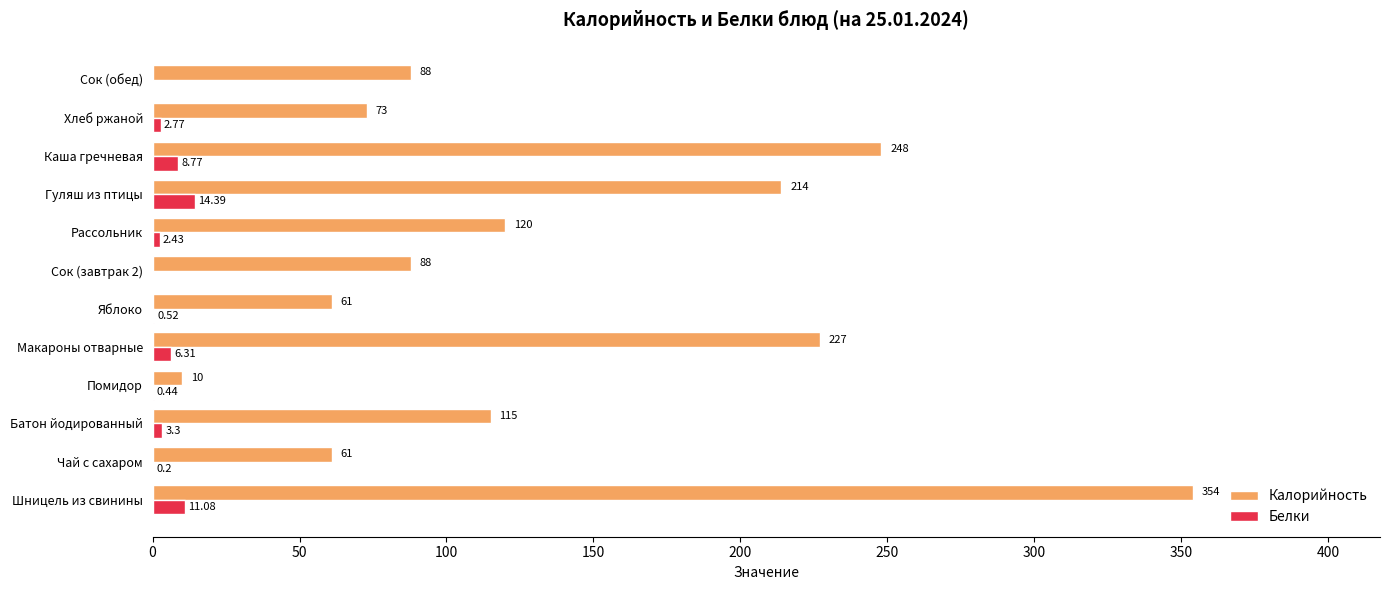

At which label is Калорийность closest to 182?

Гуляш из птицы